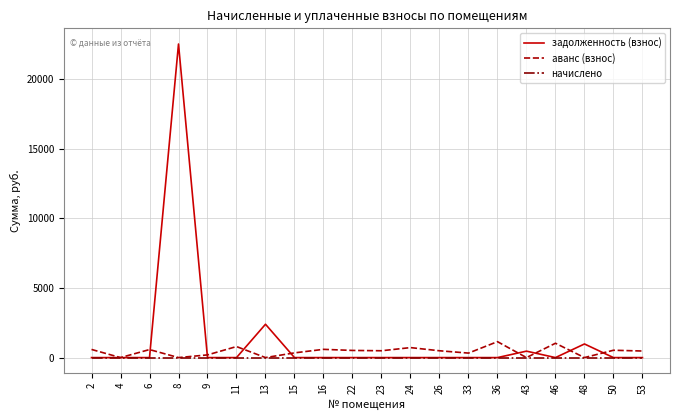

What is the maximum value for задолженность (взнос)?

22519.7